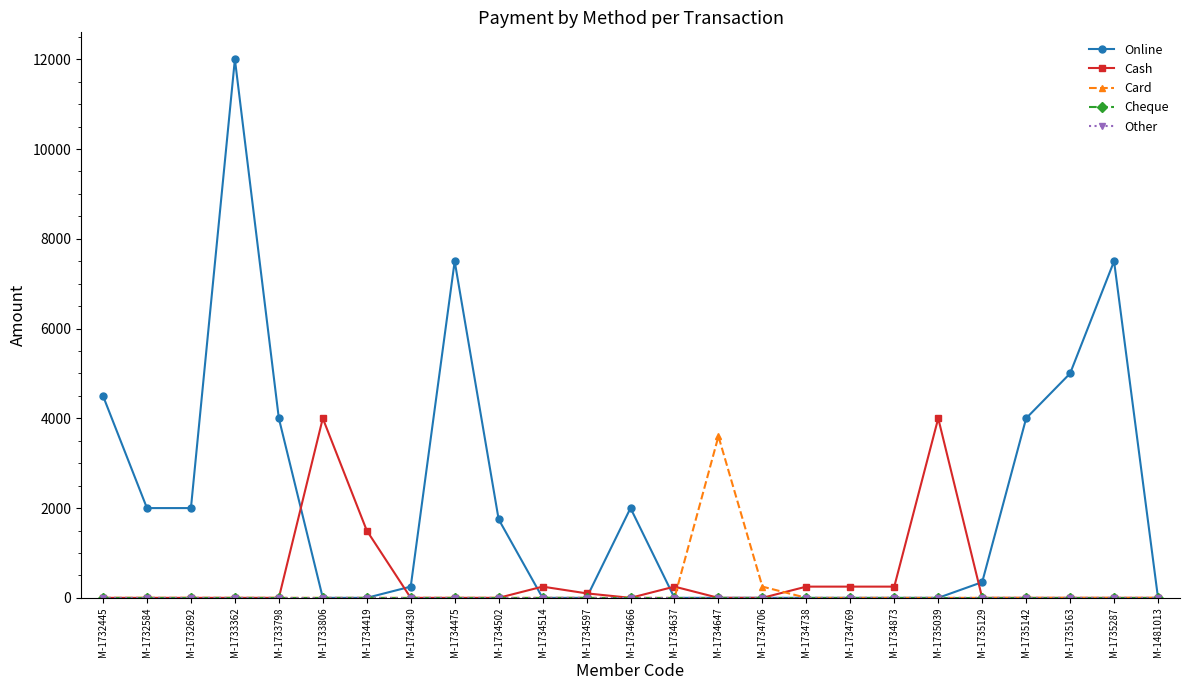

How many lines are shown in the chart?

5